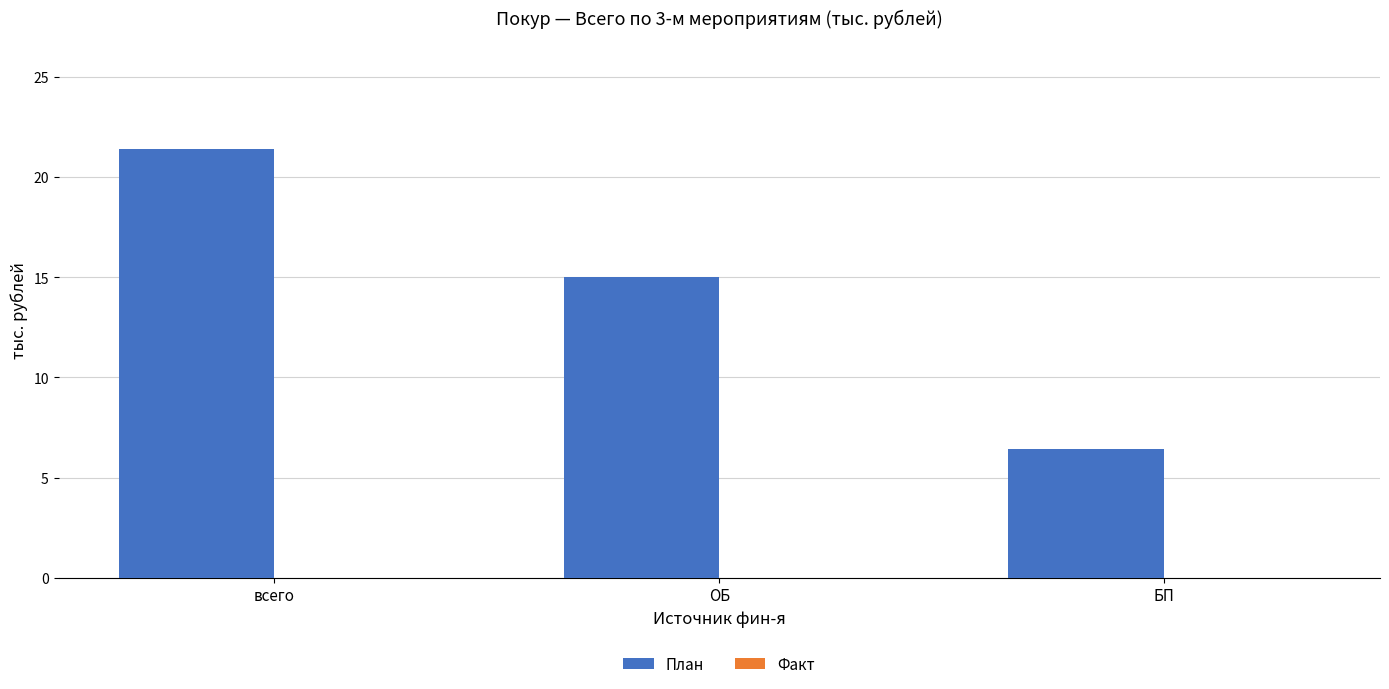

What position from the right is ОБ?

2